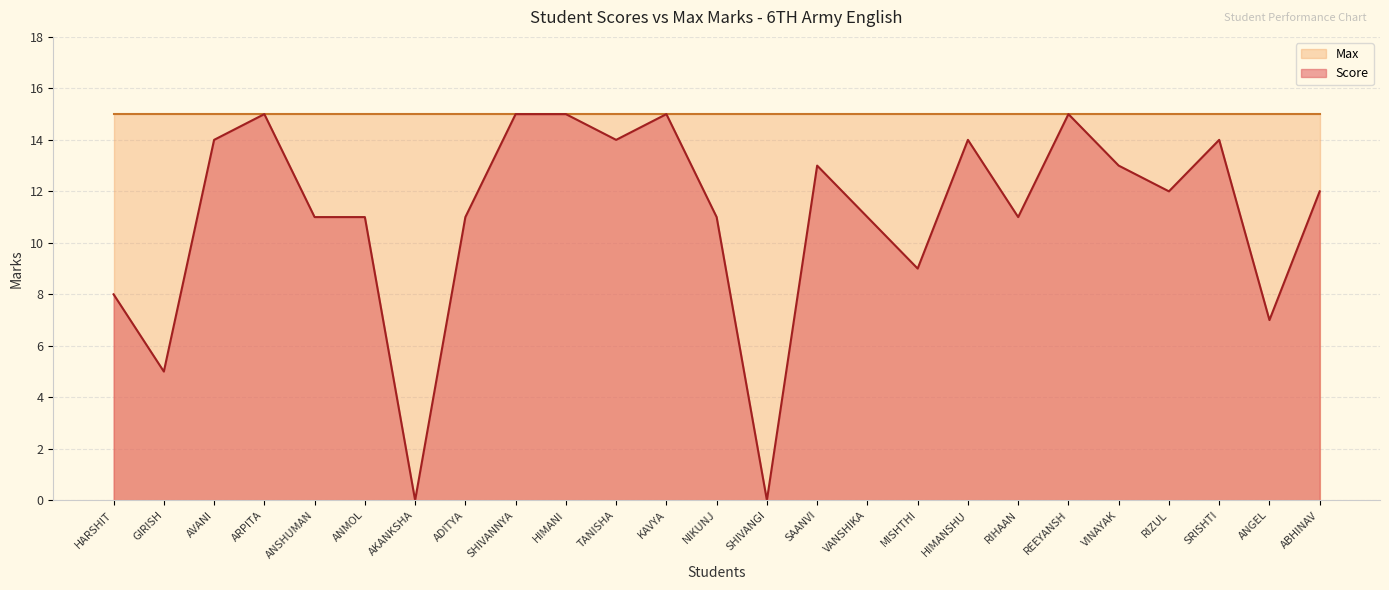

List the labels in order of value, largest first.

ARPITA, SHIVANNYA, HIMANI, KAVYA, REEYANSH, AVANI, TANISHA, HIMANSHU, SRISHTI, SAANVI, VINAYAK, RIZUL, ABHINAV, ANSHUMAN, ANMOL, ADITYA, NIKUNJ, VANSHIKA, RIHAAN, MISHTHI, HARSHIT, ANGEL, GIRISH, AKANKSHA, SHIVANGI